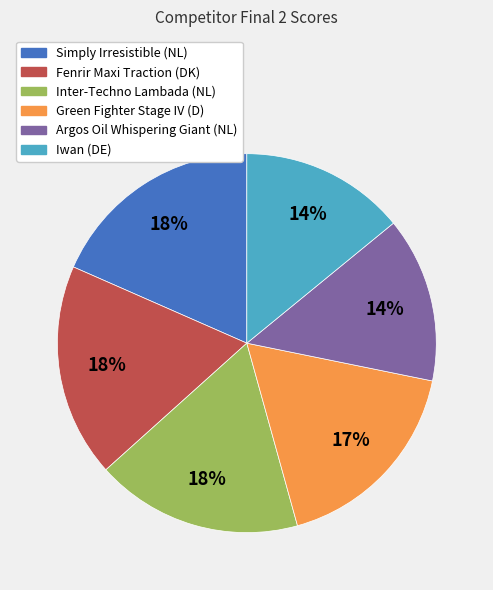

True or false: Simply Irresistible (NL) accounts for 18% of the total.

True